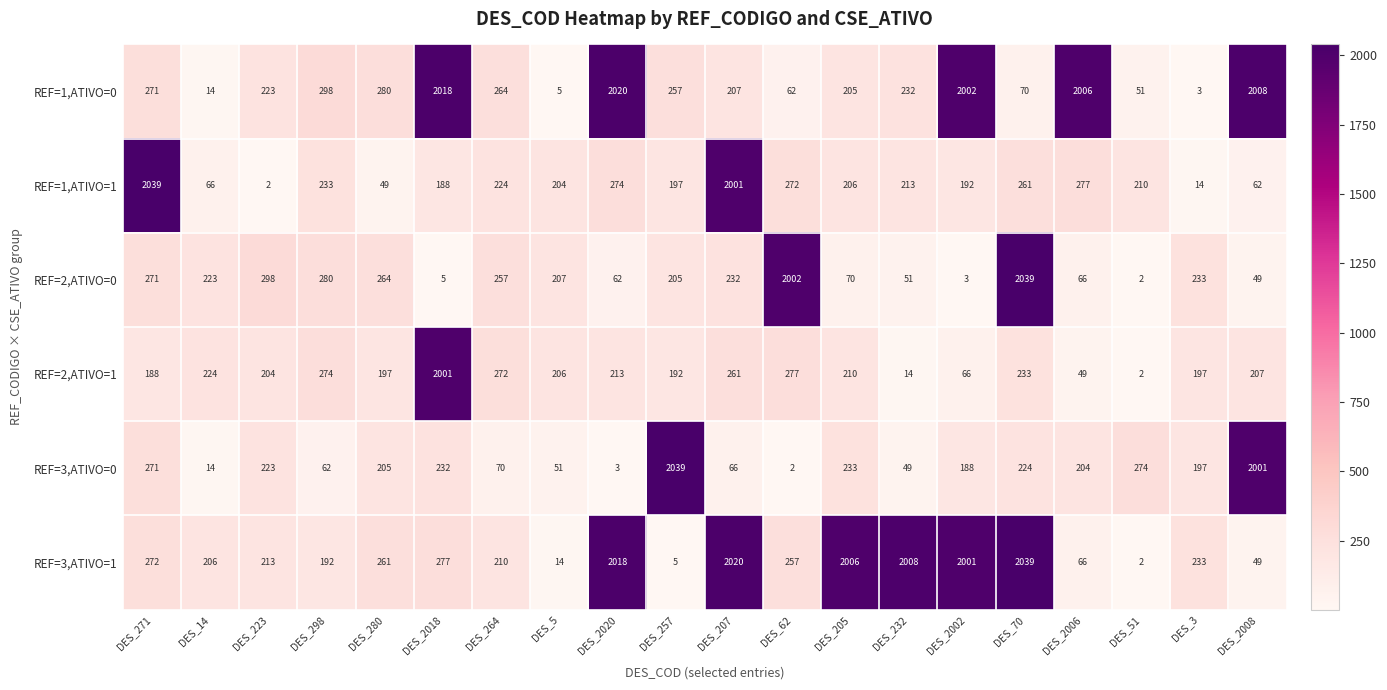

At how many categories does at least one series exceed 1740?

12